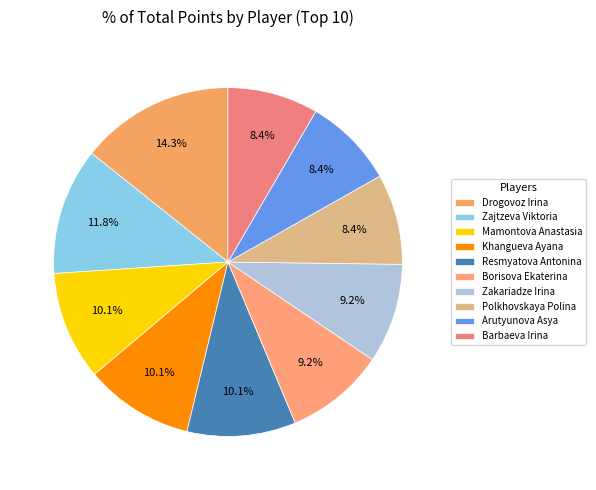

Is the sum of Mamontova Anastasia and Arutyunova Asya greater than half?

No